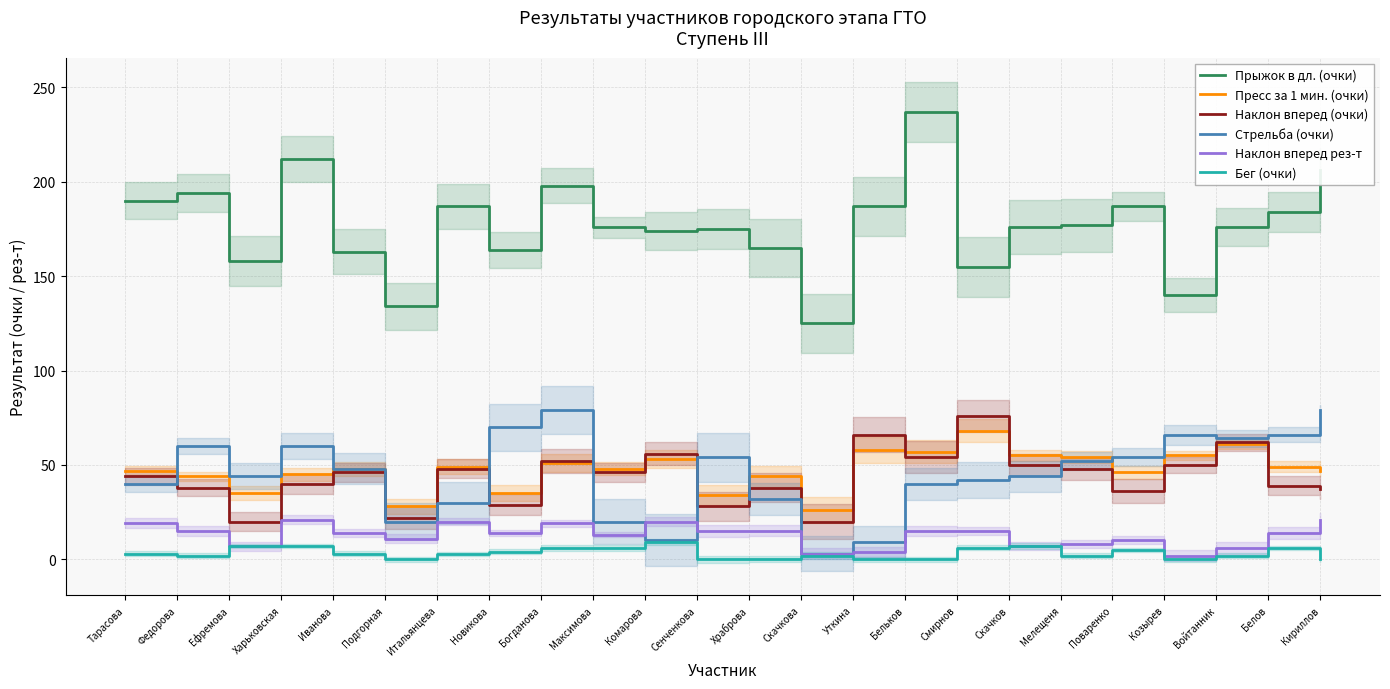

True or false: Бег (очки) and Стрельба (очки) intersect in this chart.

False